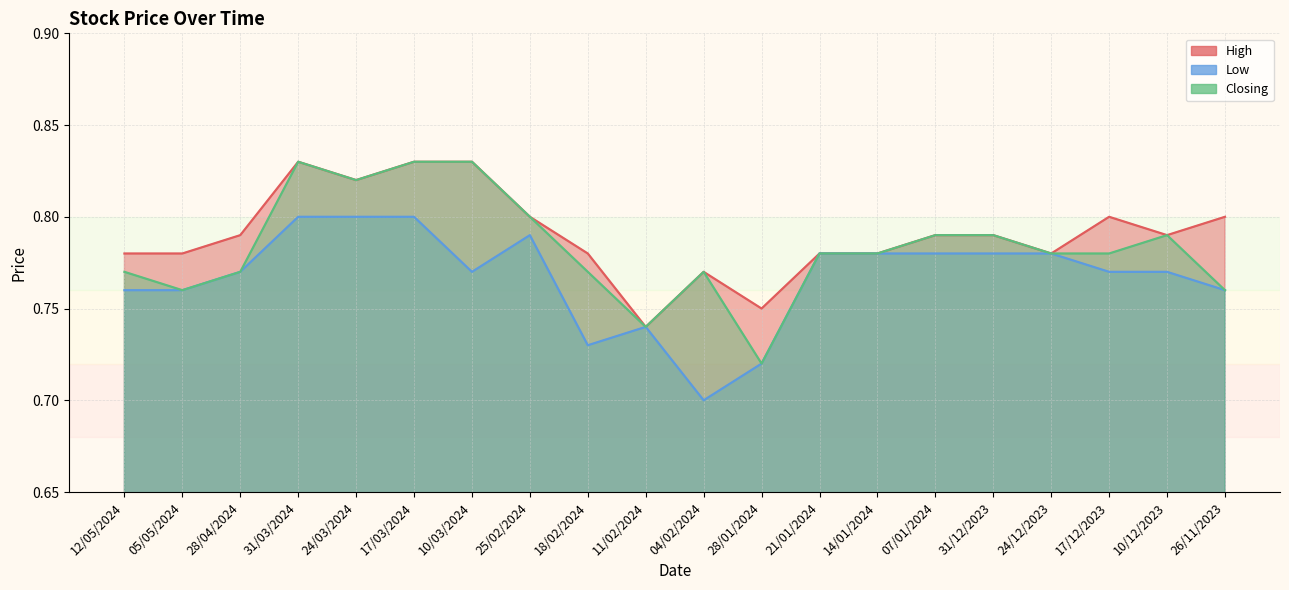

What is the difference between the second highest and minimum values in the High series?

0.1